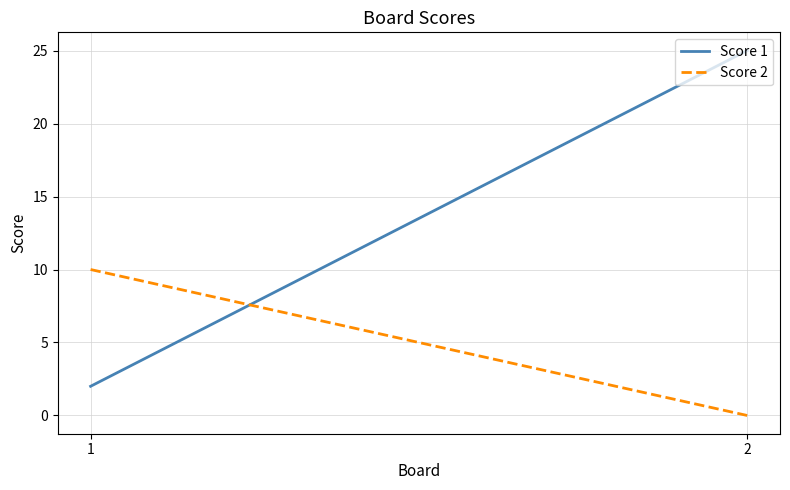

What is the approximate value of Score 2 at 1, to the nearest 10?

10